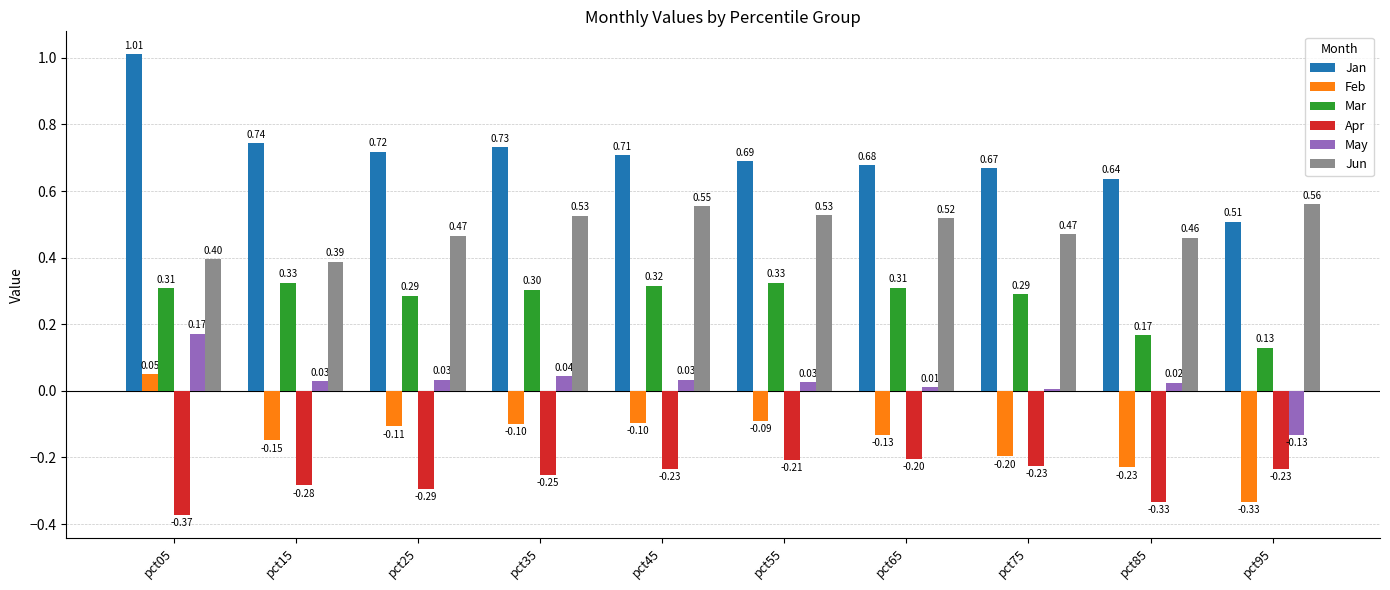

Where is Feb nearest to the value 0?

pct05